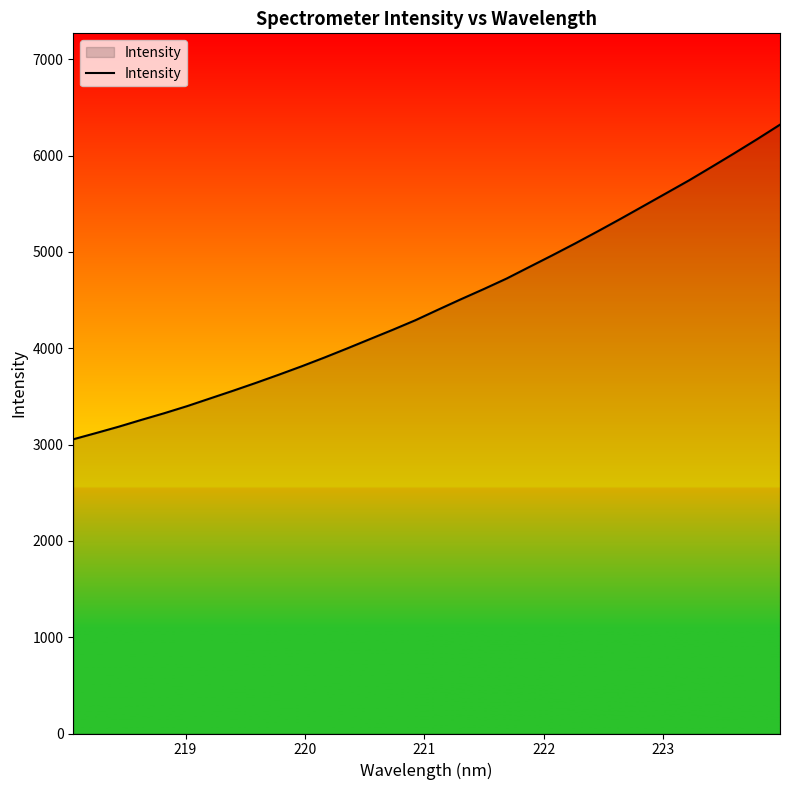

Reading left to right, transcribe all the data shown in this chart.

3054.5	3119.4	3185.9	3257.0	3326.2	3399.6	3479.0	3558.3	3639.9	3724.4	3811.4	3902.6	3997.2	4094.4	4190.9	4290.9	4400.9	4509.1	4614.5	4723.5	4844.1	4964.1	5087.0	5213.7	5343.4	5475.9	5608.8	5741.9	5882.6	6025.0	6170.8	6320.9